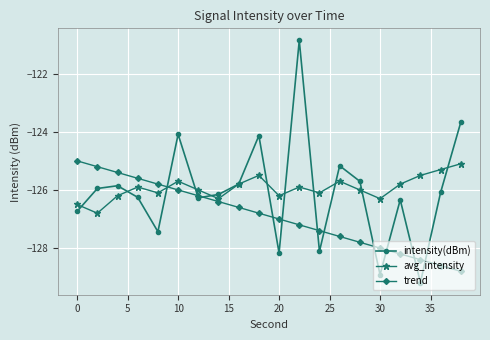

In avg_intensity, how many points are higher than both neighbors (excluding endpoints)?

5